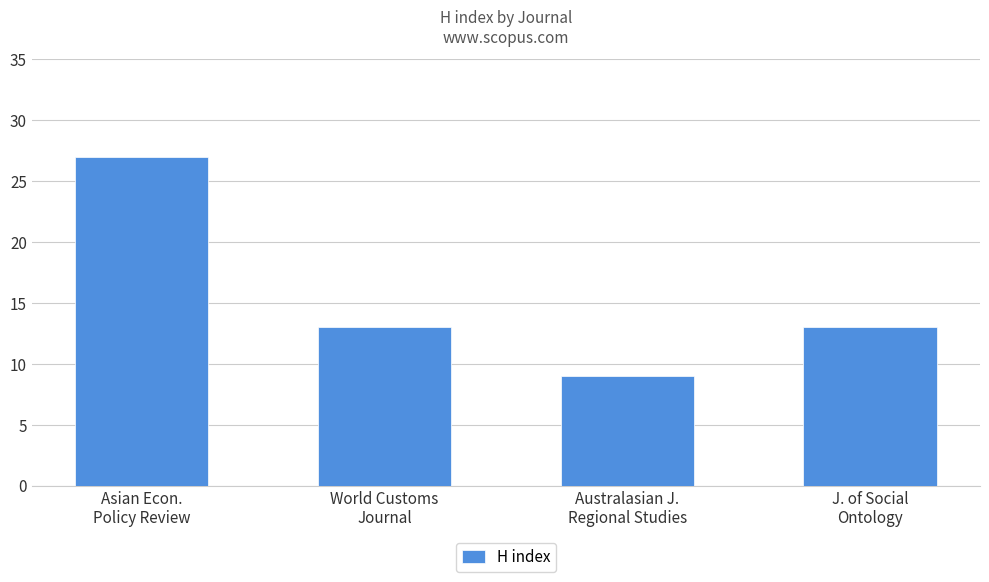

What is the average value?

16